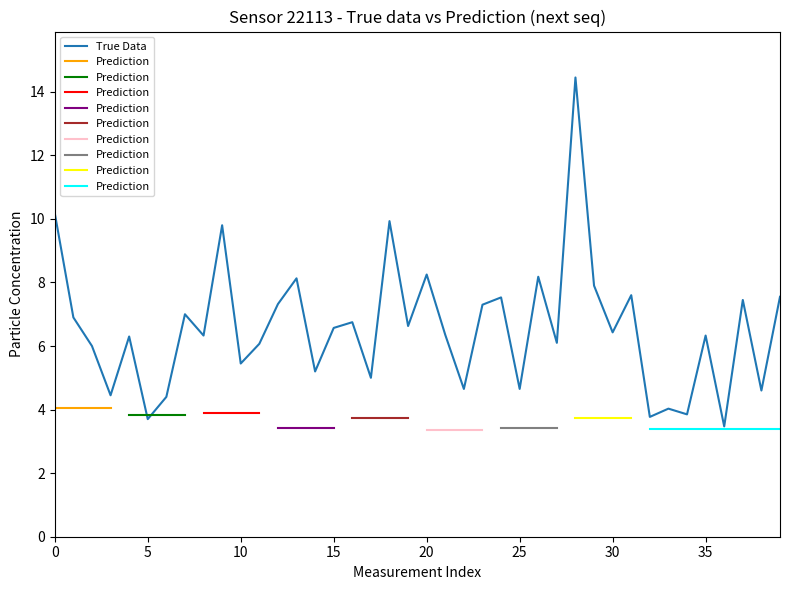

What is the change in value from 23 to 35?

-1.0